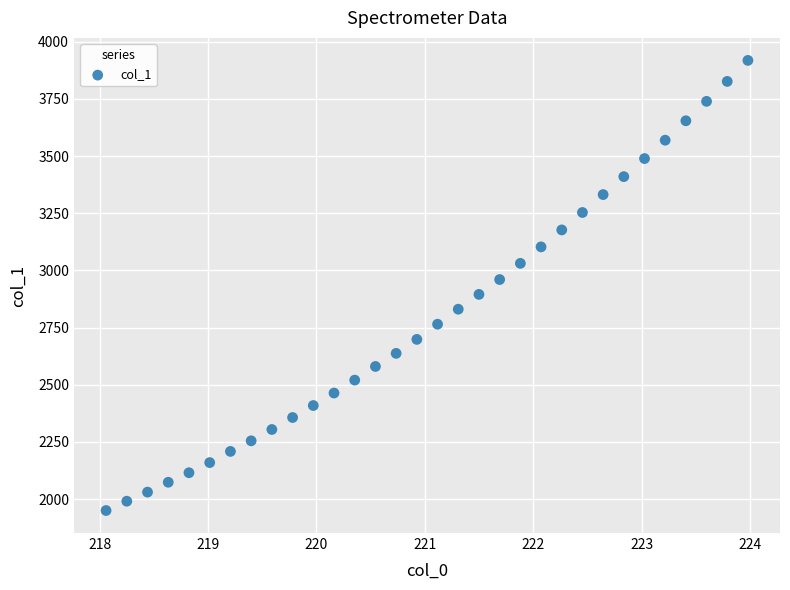

What is the range of X values (max minus min)?

5.9